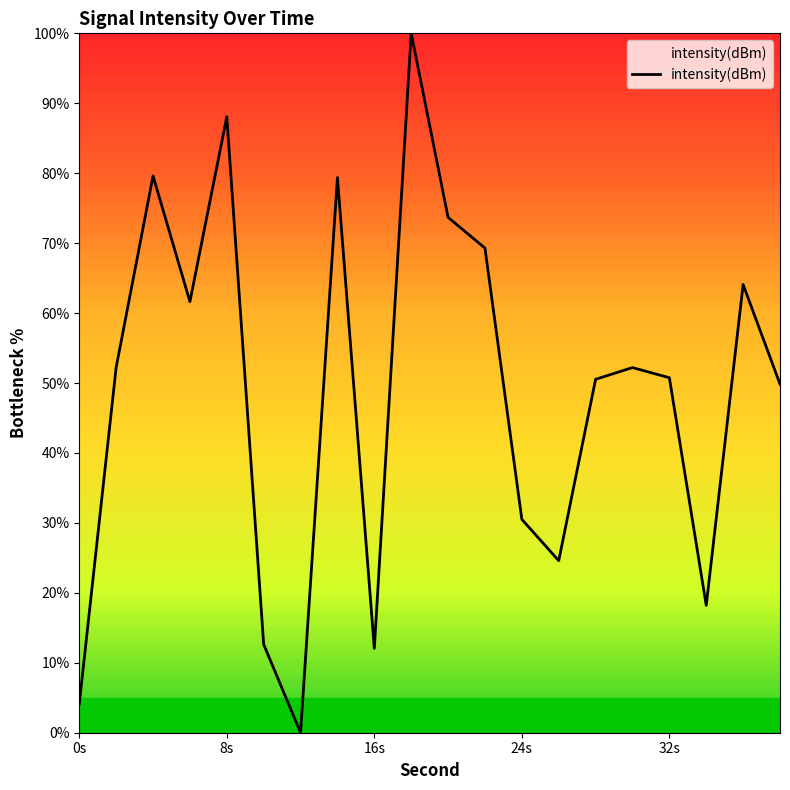

Count the number of categories in the chart.

20